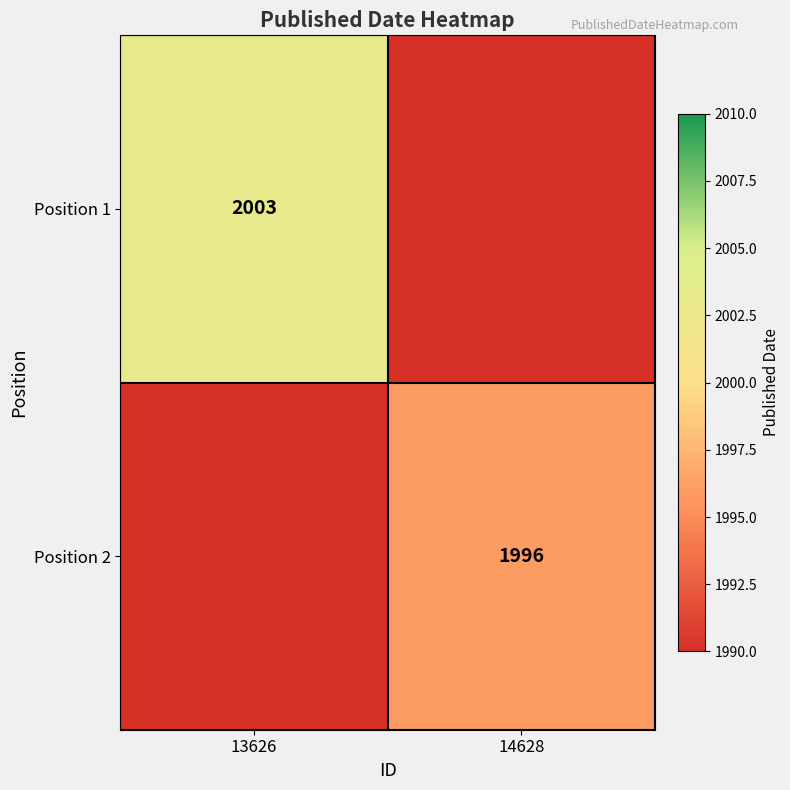

The Position 1 series shows 2806.7 at 13626. True or false?

False